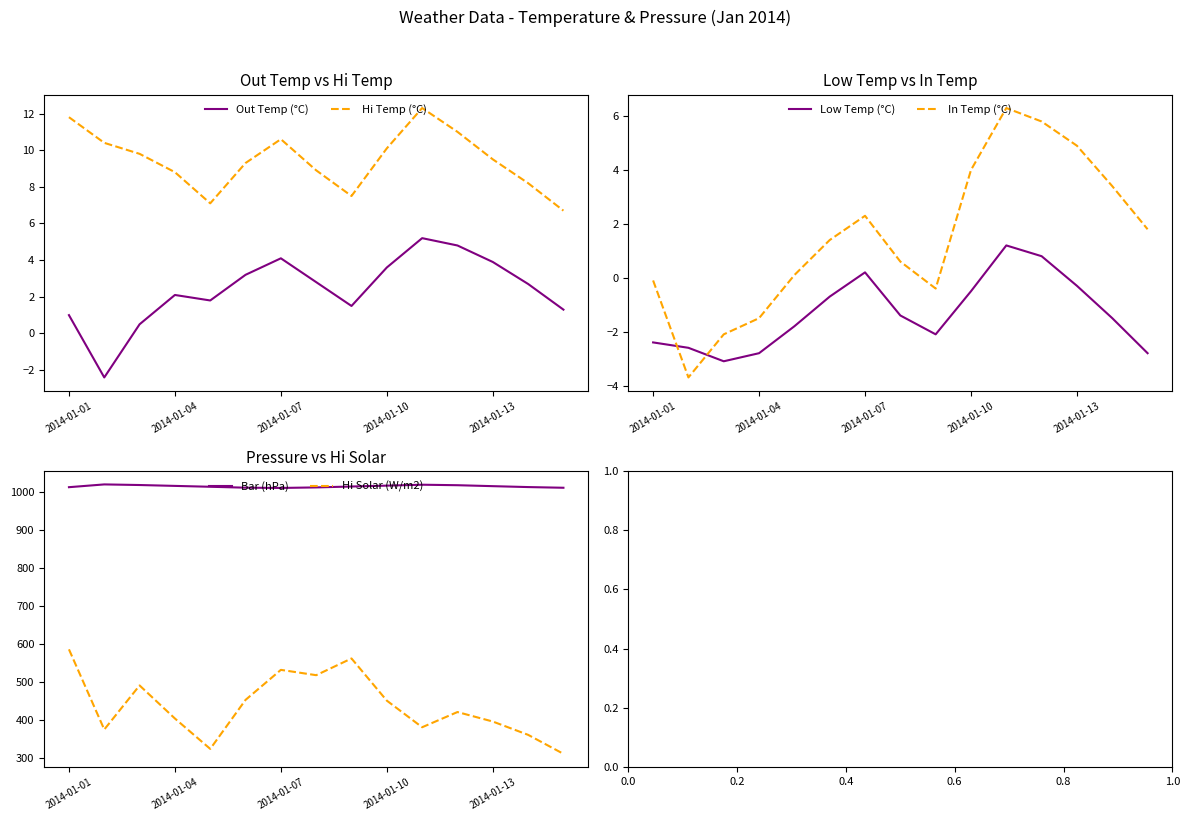

True or false: Hi Temp (°C) and Out Temp (°C) cross at least once.

False